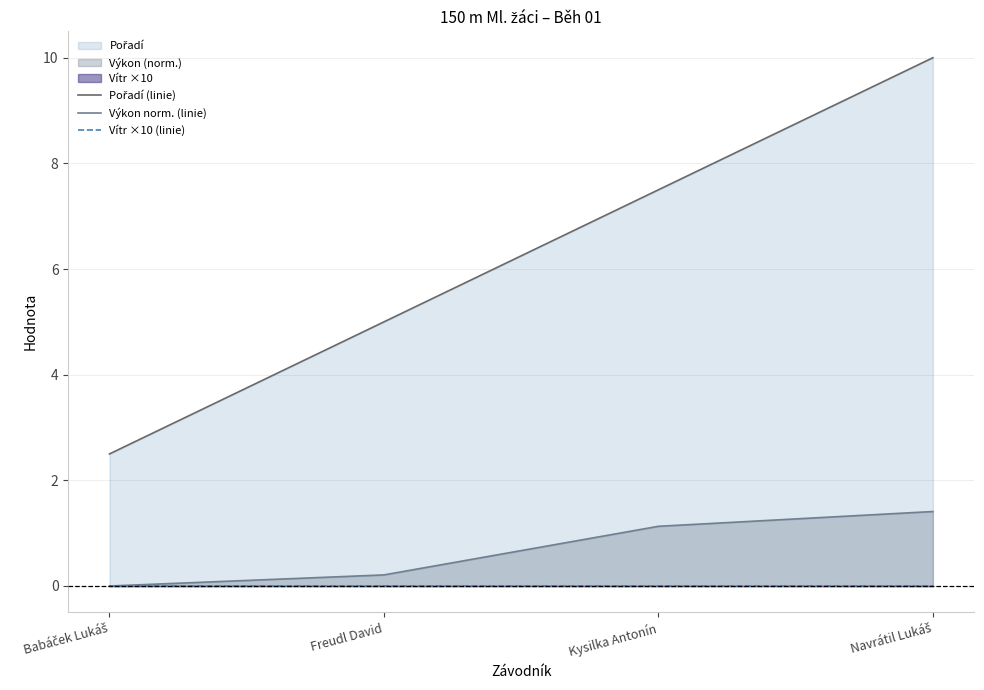

Where does the Pořadí (linie) series first go above 7?

Kysilka Antonín